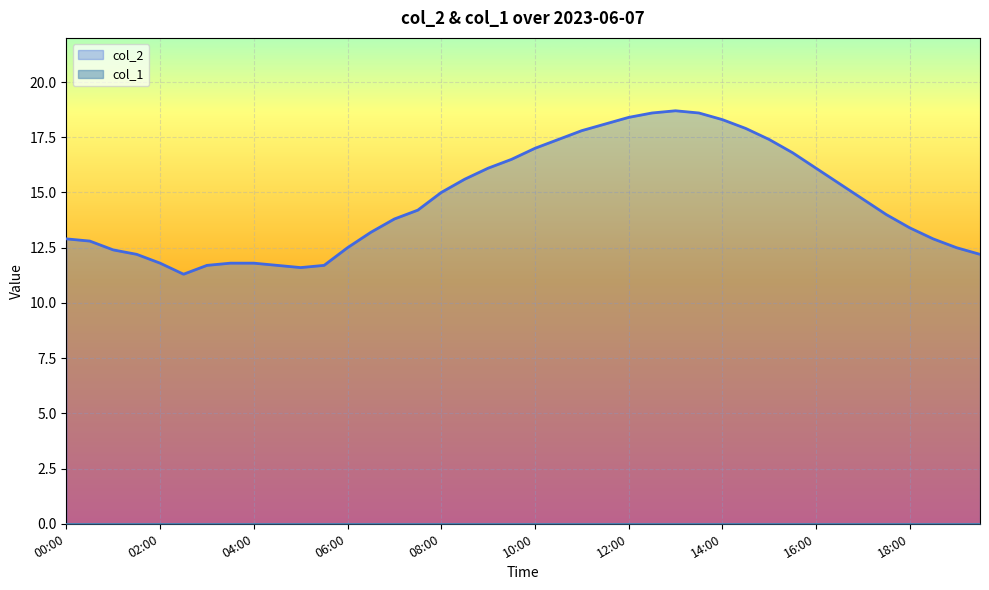

Rank the categories by value from lowest to highest.

02:30, 05:00, 03:00, 04:30, 05:30, 02:00, 03:30, 04:00, 01:30, 19:30, 01:00, 06:00, 19:00, 00:30, 00:00, 18:30, 06:30, 18:00, 07:00, 17:30, 07:30, 17:00, 08:00, 16:30, 08:30, 09:00, 16:00, 09:30, 15:30, 10:00, 10:30, 15:00, 11:00, 14:30, 11:30, 14:00, 12:00, 12:30, 13:30, 13:00